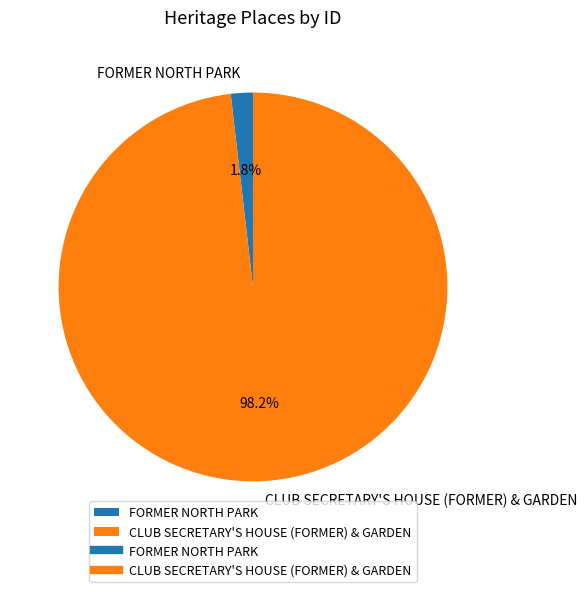

What percentage is the CLUB SECRETARY'S HOUSE (FORMER) & GARDEN slice, to the nearest percent?

98%